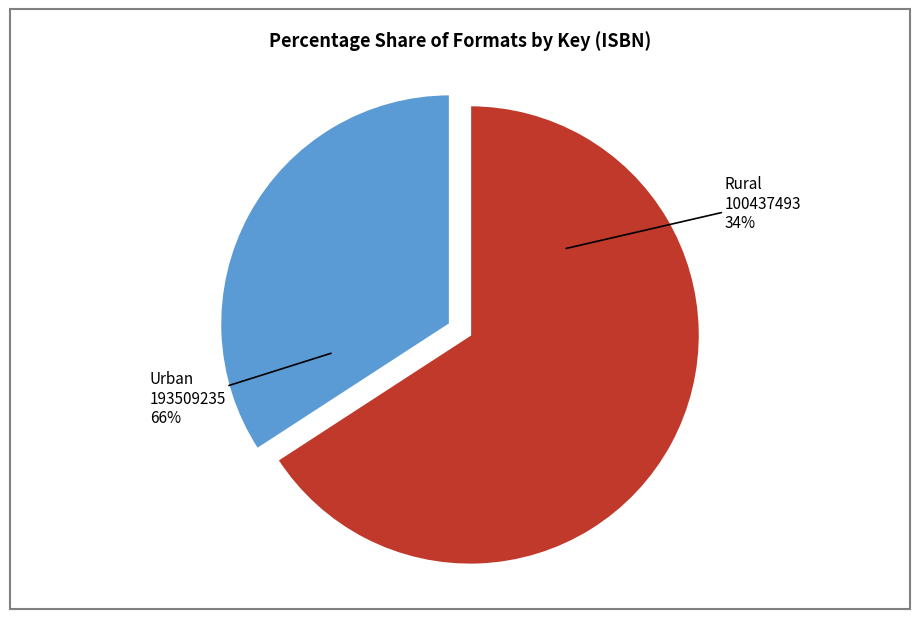

How many slices are in this pie chart?

2